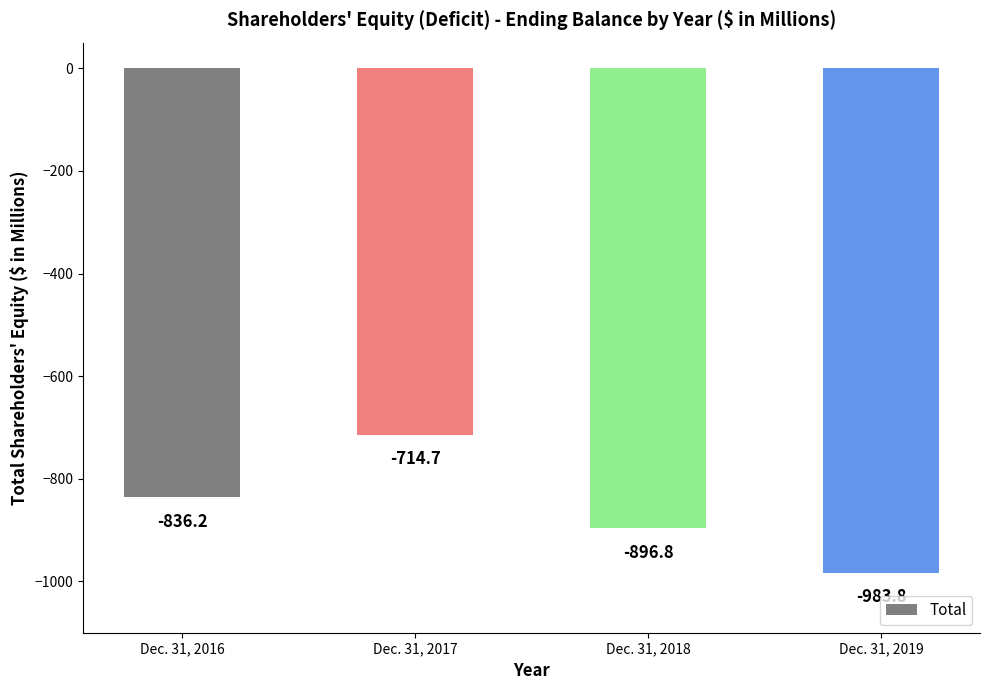

What is the change in value from Dec. 31, 2018 to Dec. 31, 2019?

-87.0